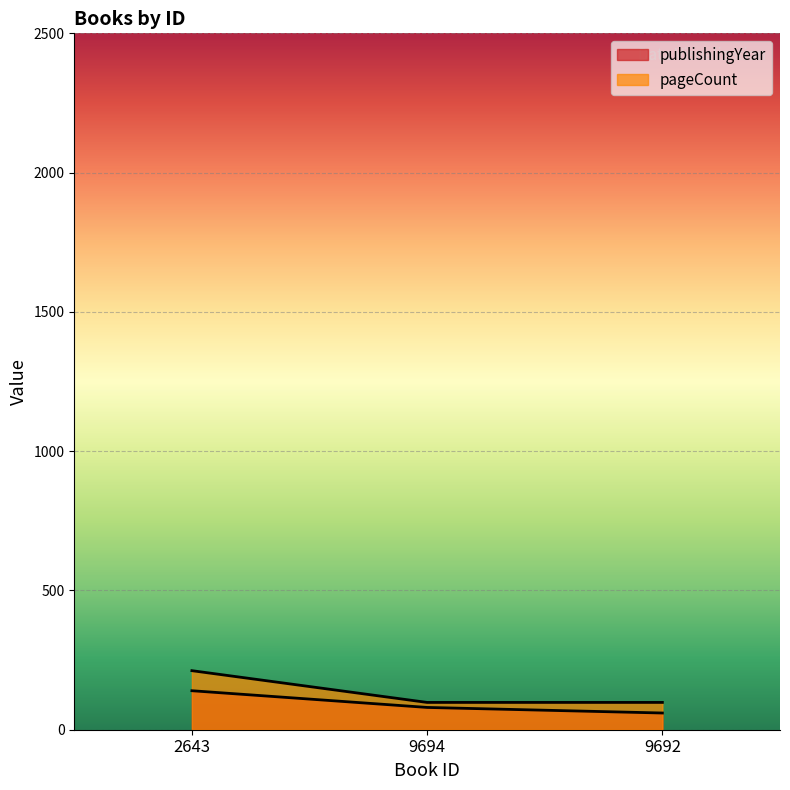

What is the average value of the pageCount series?

136